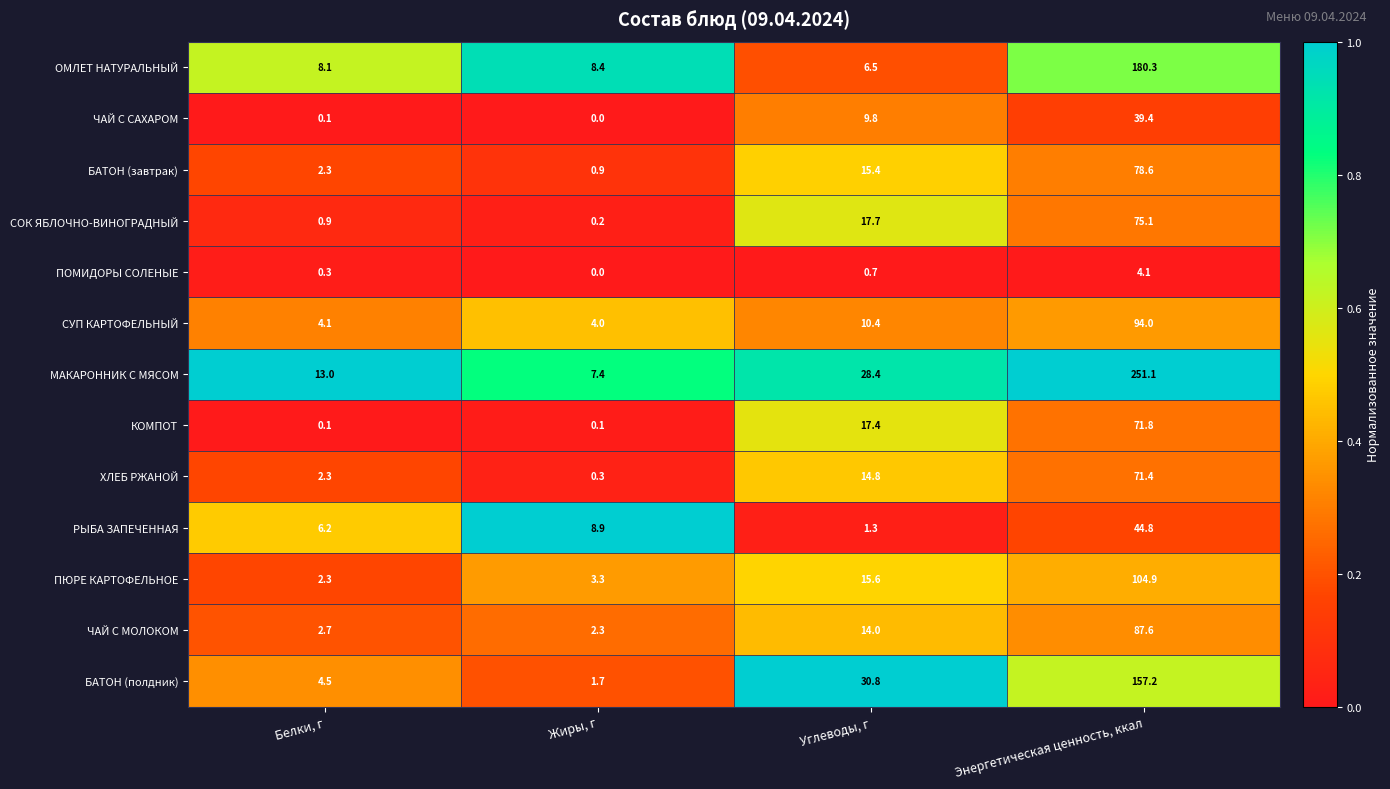

What is the greatest value displayed?

251.1